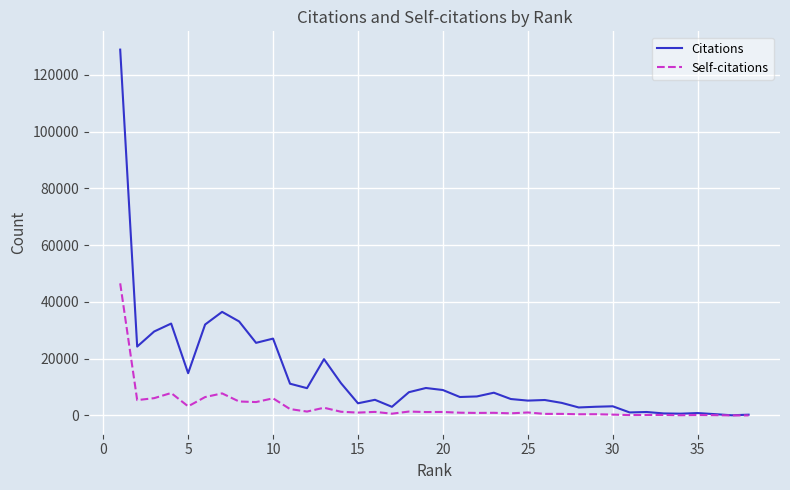

In Citations, how many points are higher than both neighbors (excluding endpoints)?

11